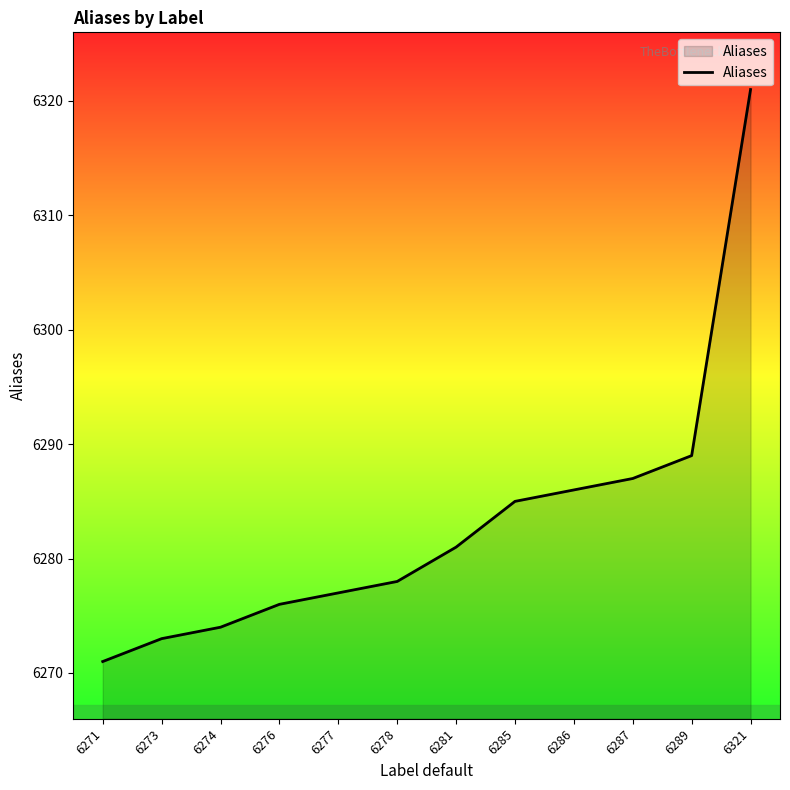

Approximately how many times larger is the value at 6273 compared to 6321?

1.0